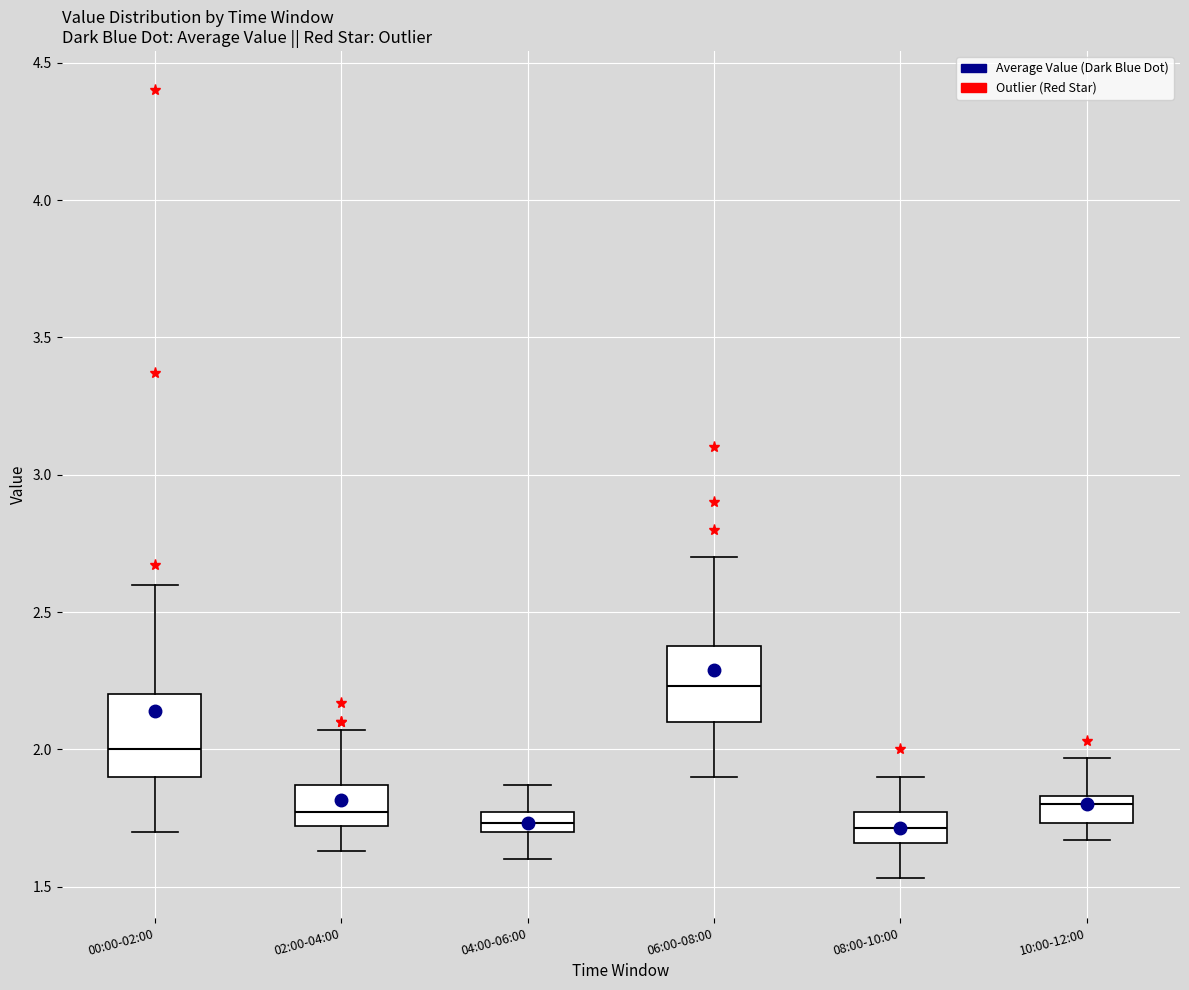

Which box has the highest median line?

06:00-08:00